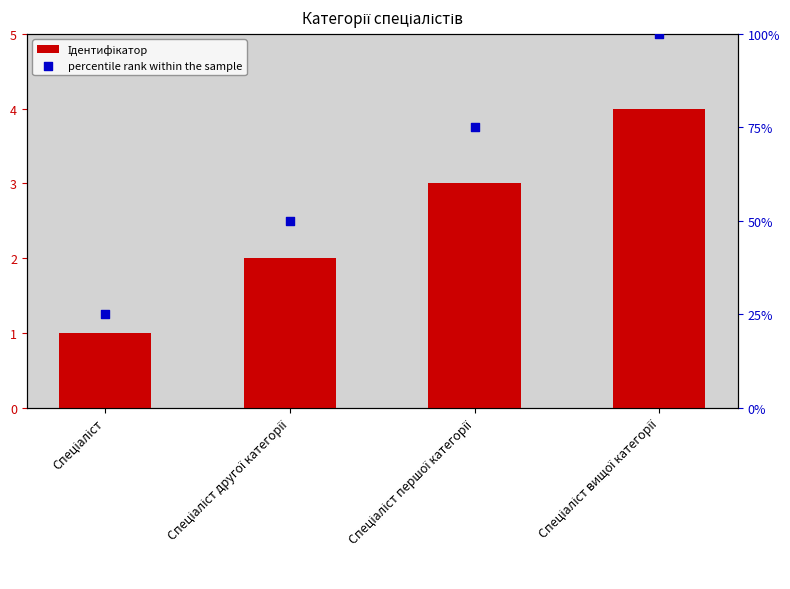

Which series reaches the maximum Y coordinate?

percentile rank within the sample